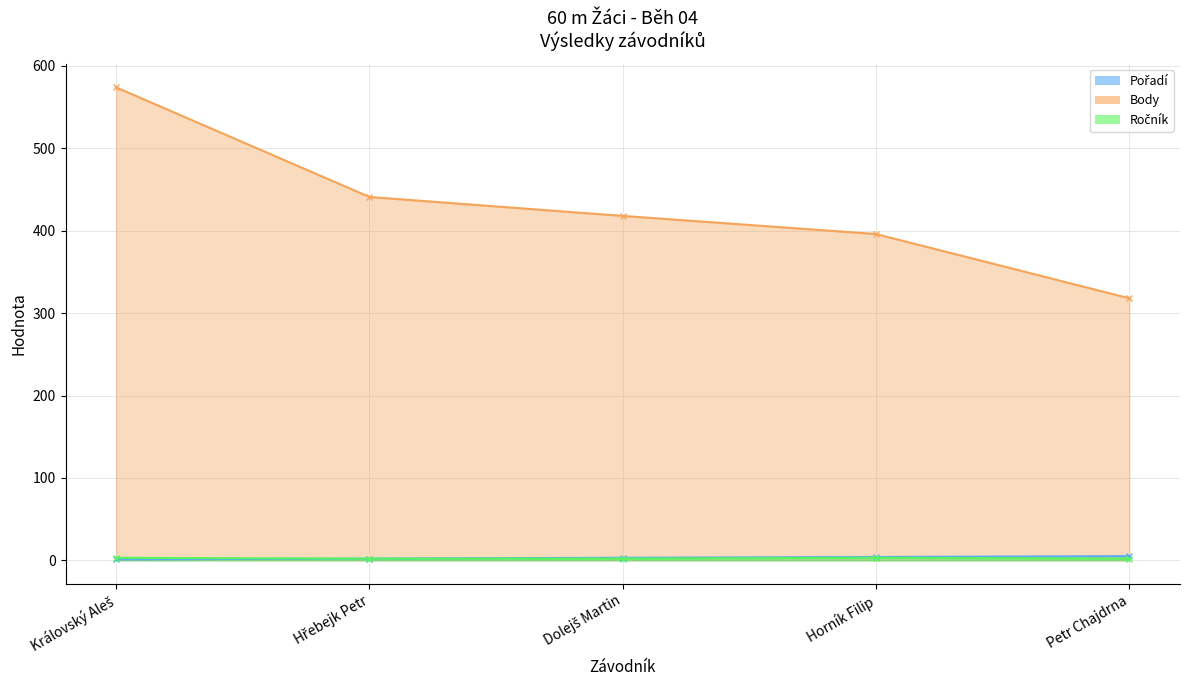

True or false: Body and Pořadí intersect in this chart.

False